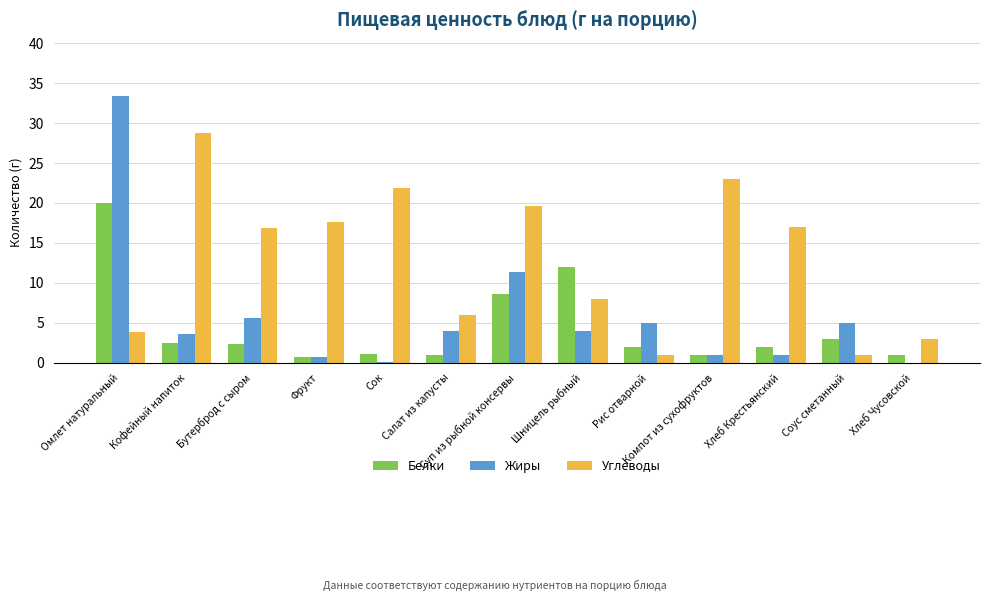

What is the maximum value shown in the chart?

33.4